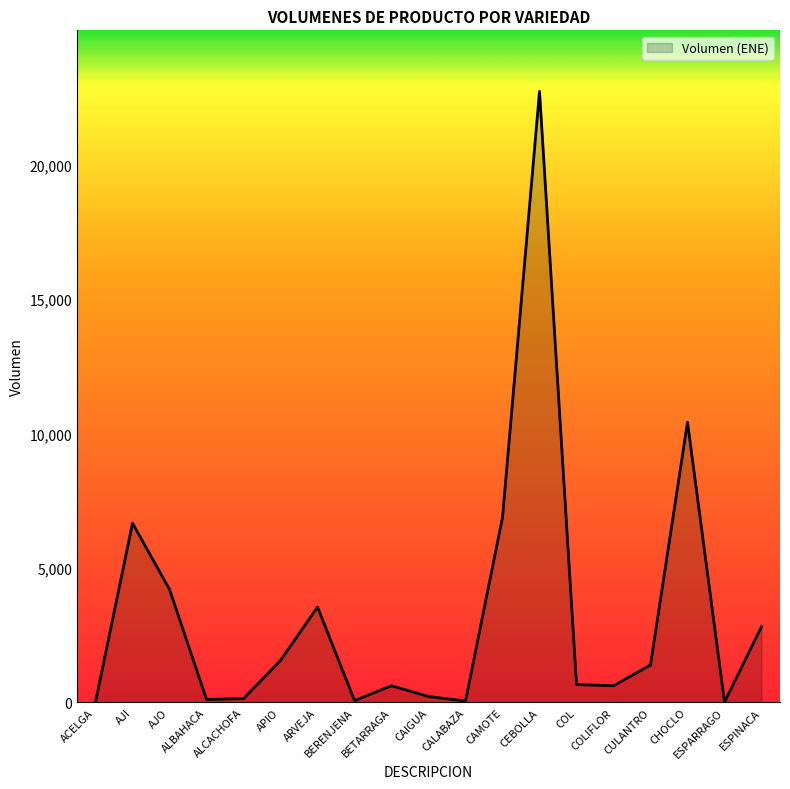

What is the maximum value shown in the chart?

22718